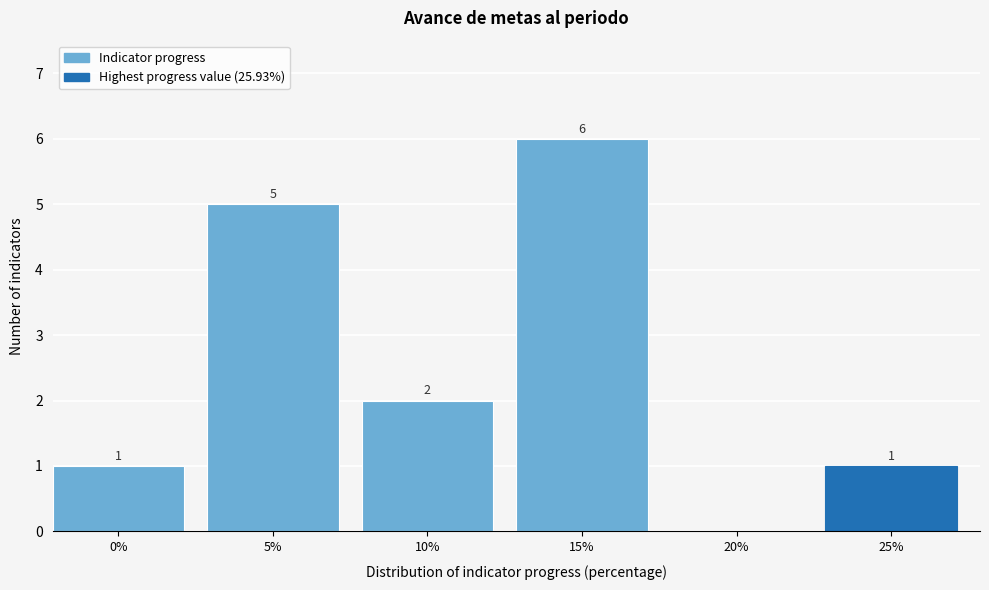

Reading right to left, extract all data points from this chart.

25%=1	20%=0	15%=6	10%=2	5%=5	0%=1